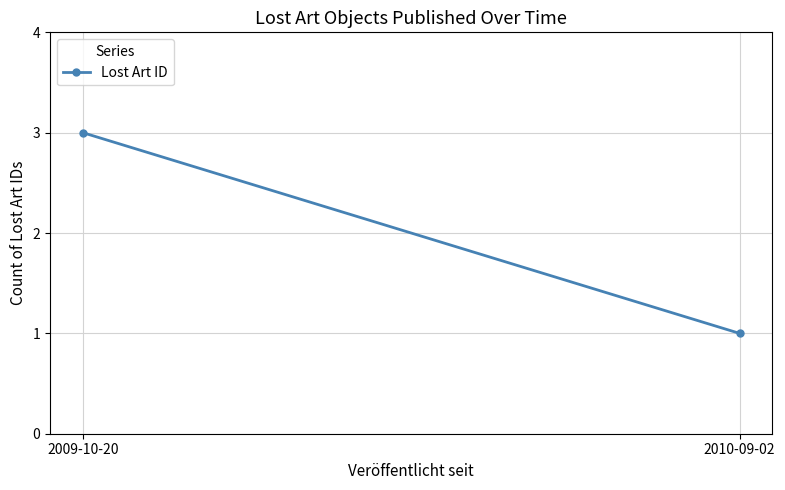

List the labels in order of value, smallest first.

2010-09-02, 2009-10-20